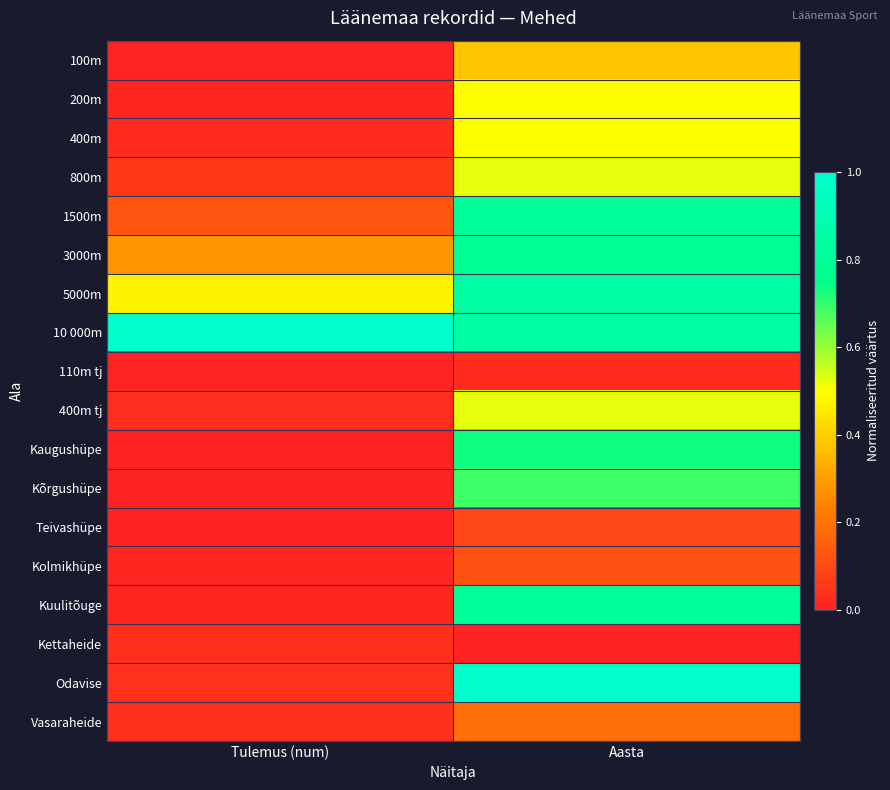

What is the difference between the highest and lowest values at Aasta?

1.0